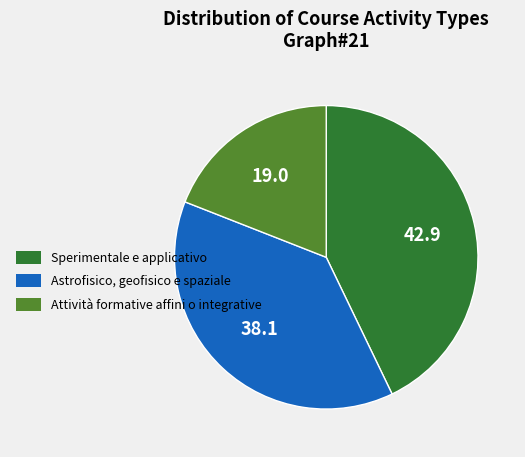

Which category has the smallest portion of the pie?

Attività formative affini o integrative